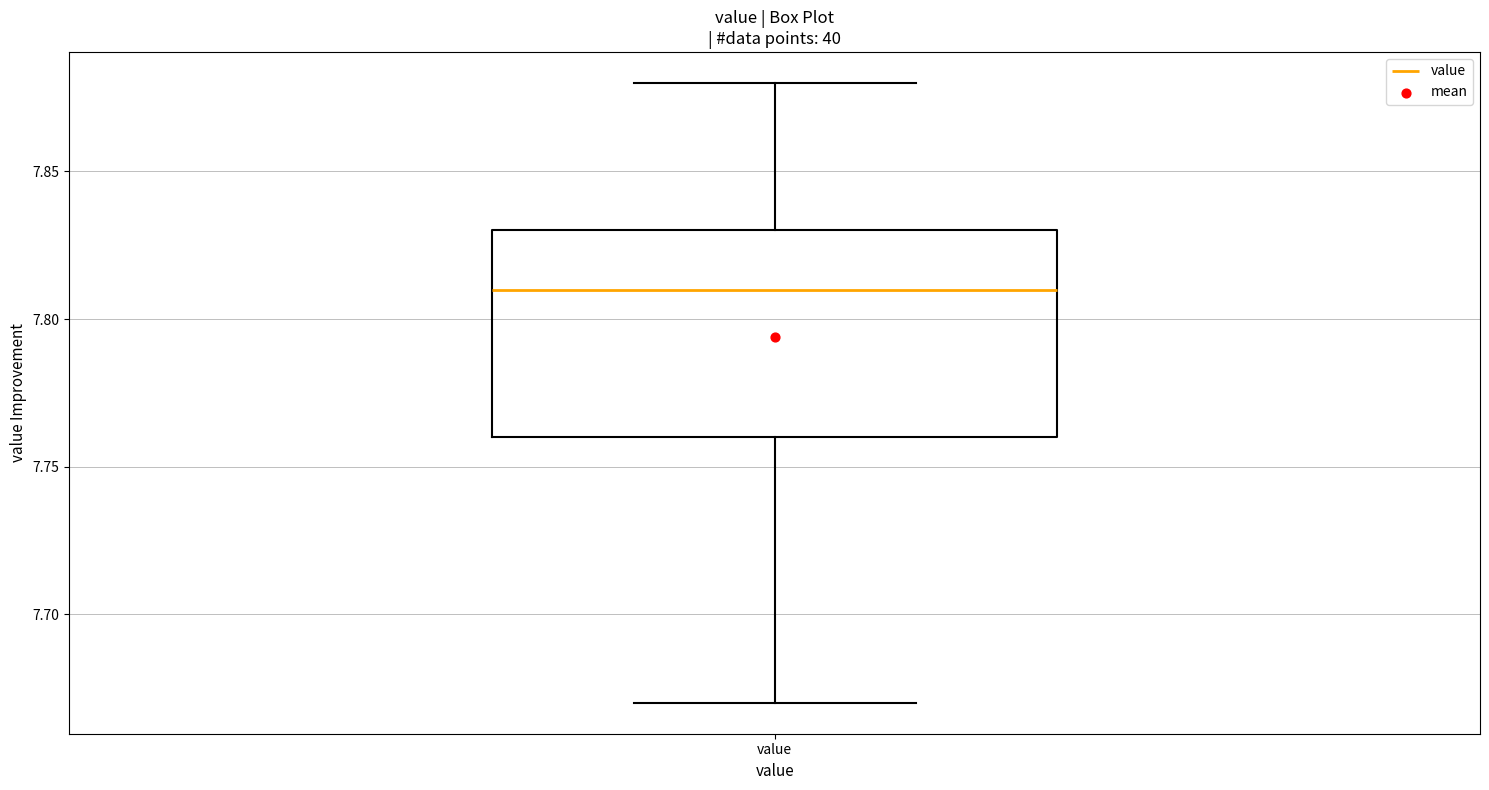

Read this box plot against the y-axis: the position of the median line, the range covered by the box, and the ends of both whiskers. The values are not printed on the chart, so give them approximately, as read against the axis.

median 7.81, box 7.76 to 7.83, whiskers 7.67 to 7.88